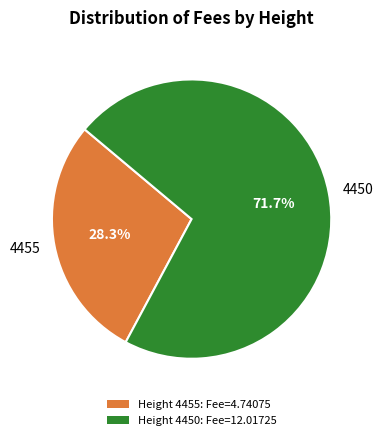

How many slices are in this pie chart?

2